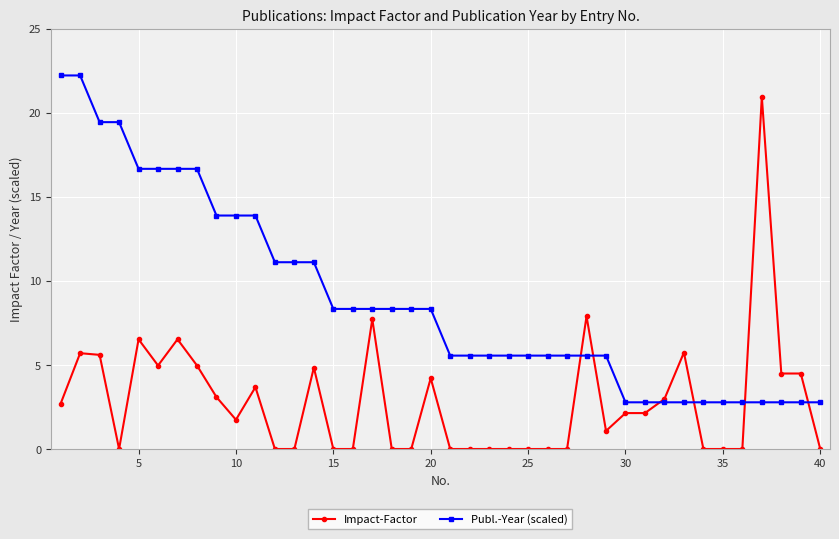

Which series has the largest total across all categories?

Publ.-Year (scaled)